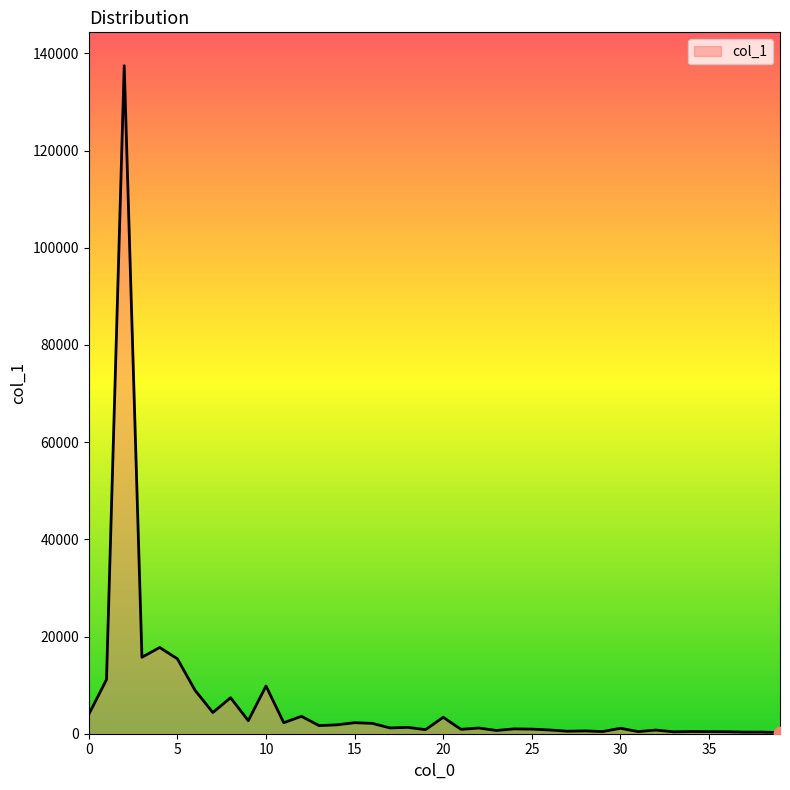

What is the difference between the maximum and minimum values?

137231